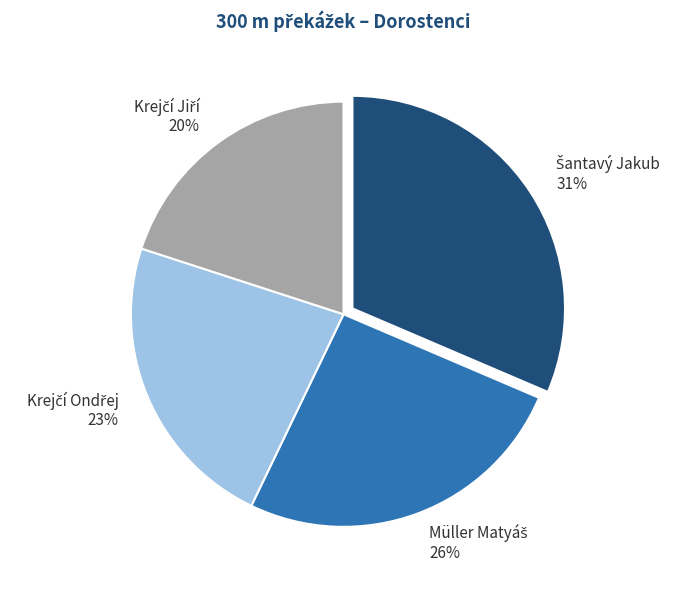

To the nearest percent, what is the difference between the largest and smallest slice percentages?

11%